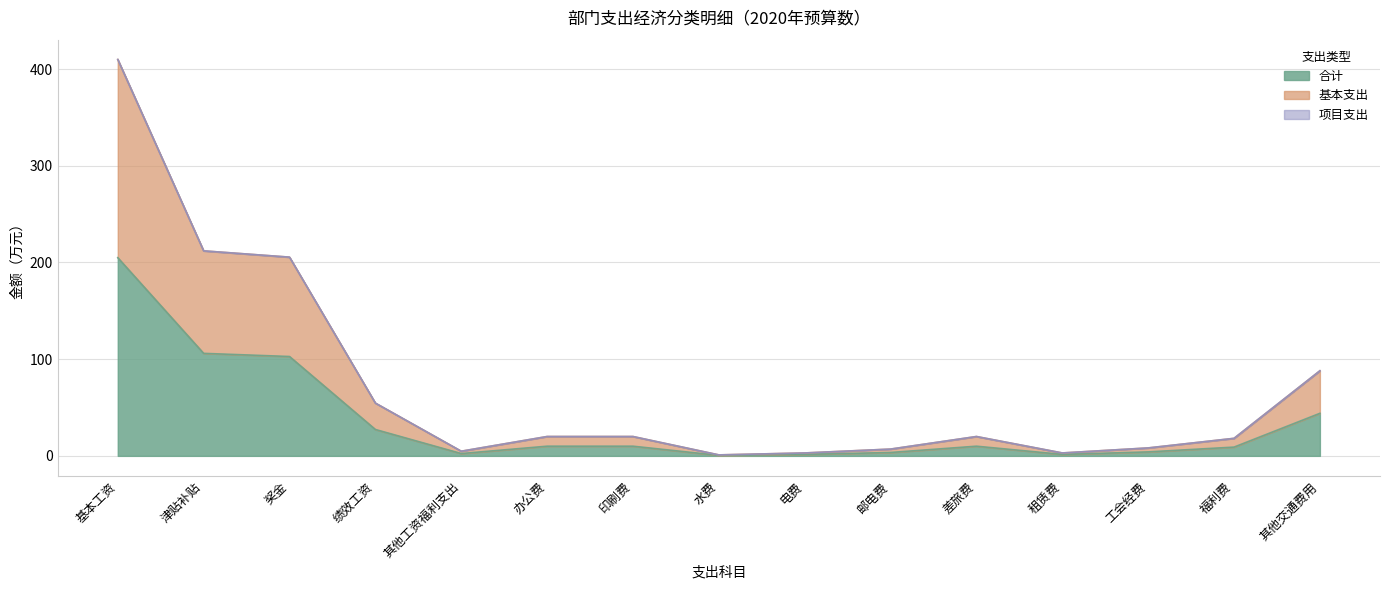

At how many categories does at least one series exceed 346?

1